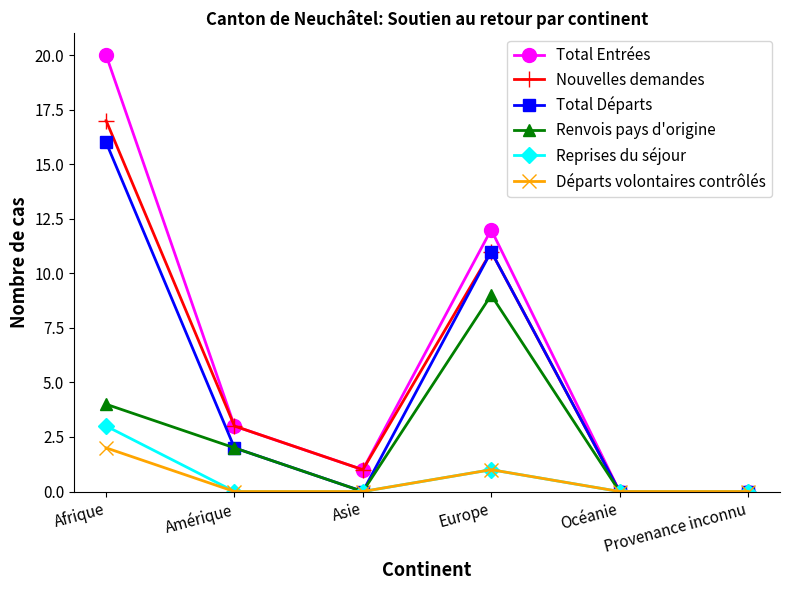

True or false: Total Entrées has a value of 18 at Europe.

False